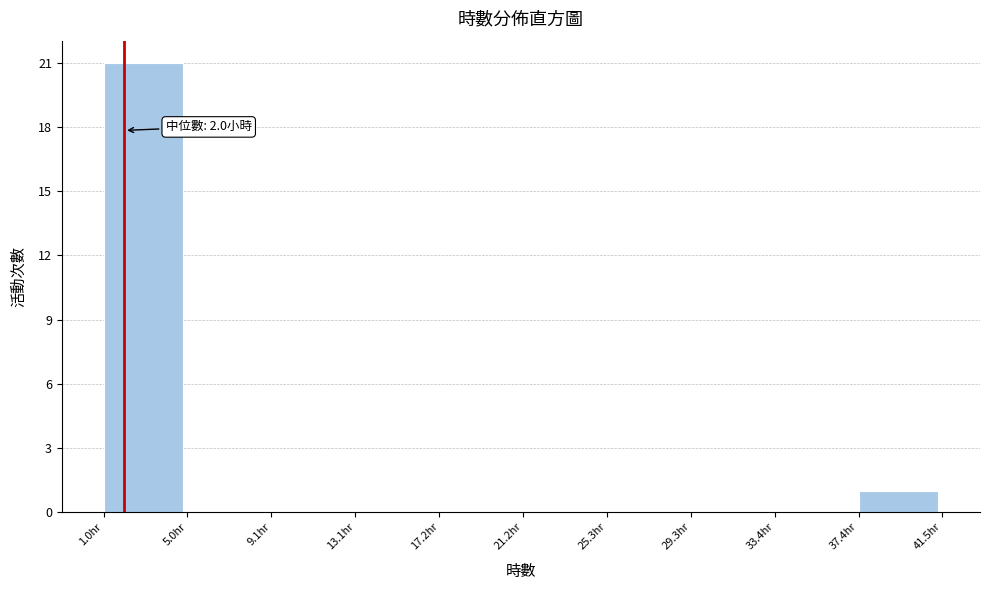

Over which range of the x-axis is the bar tallest?

1.00 to 5.05